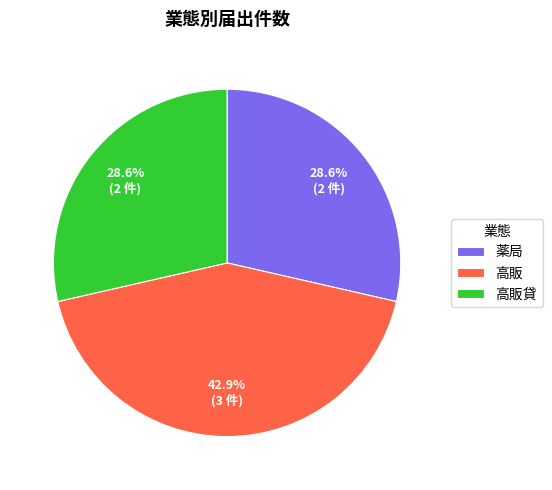

True or false: 薬局 accounts for 29% of the total.

True